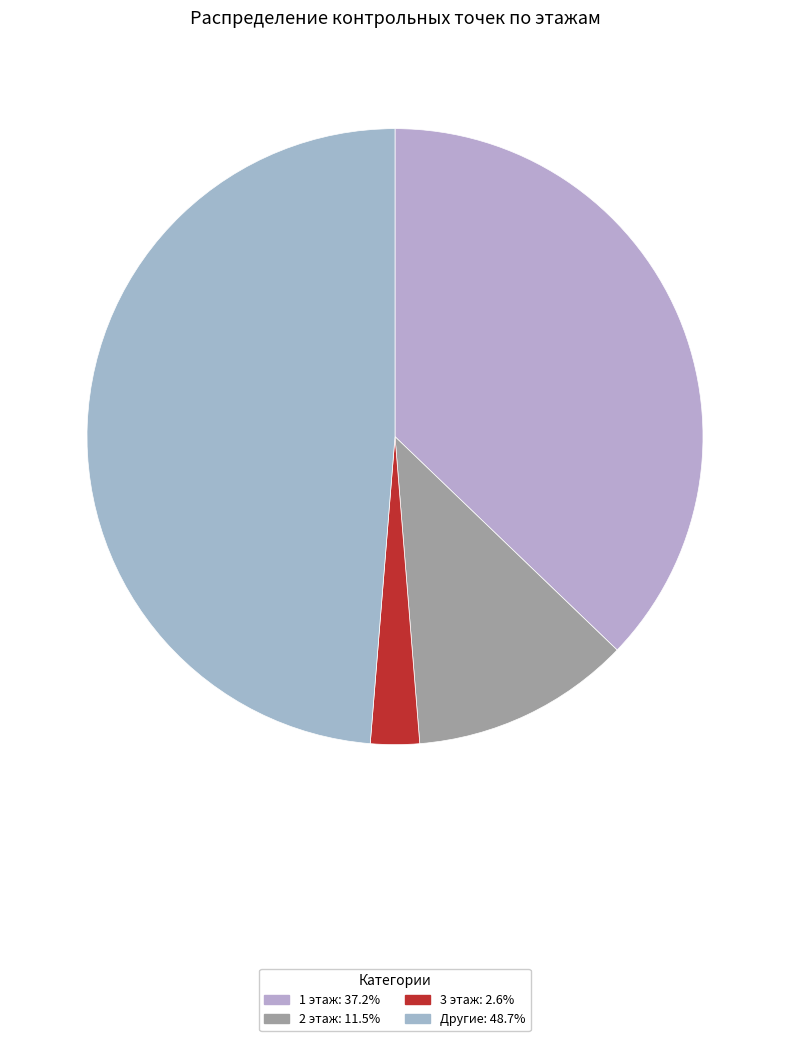

Count the number of slices in the pie.

4